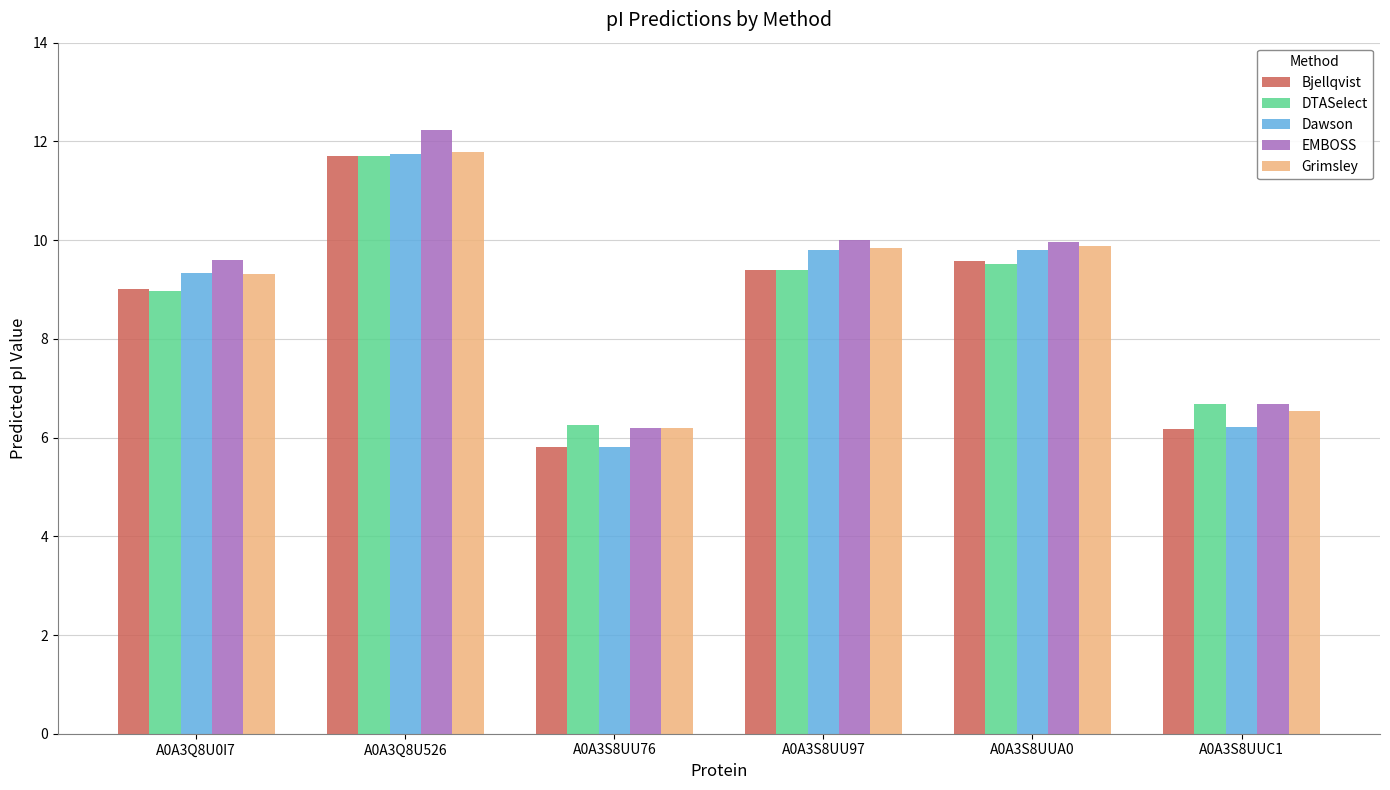

Between A0A3Q8U526 and A0A3S8UU76, which series saw the biggest shift?

EMBOSS